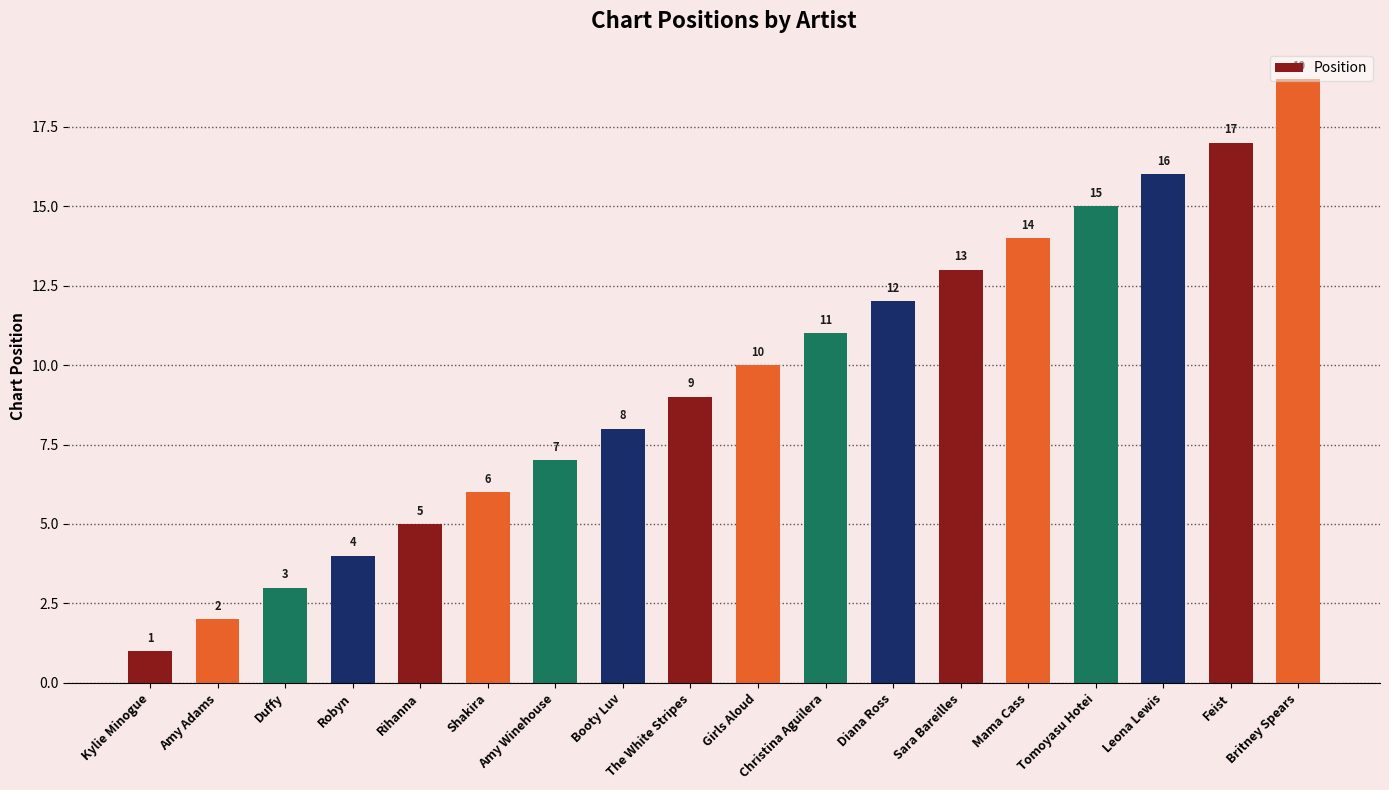

What is the difference between the values at Christina Aguilera and Diana Ross?

1